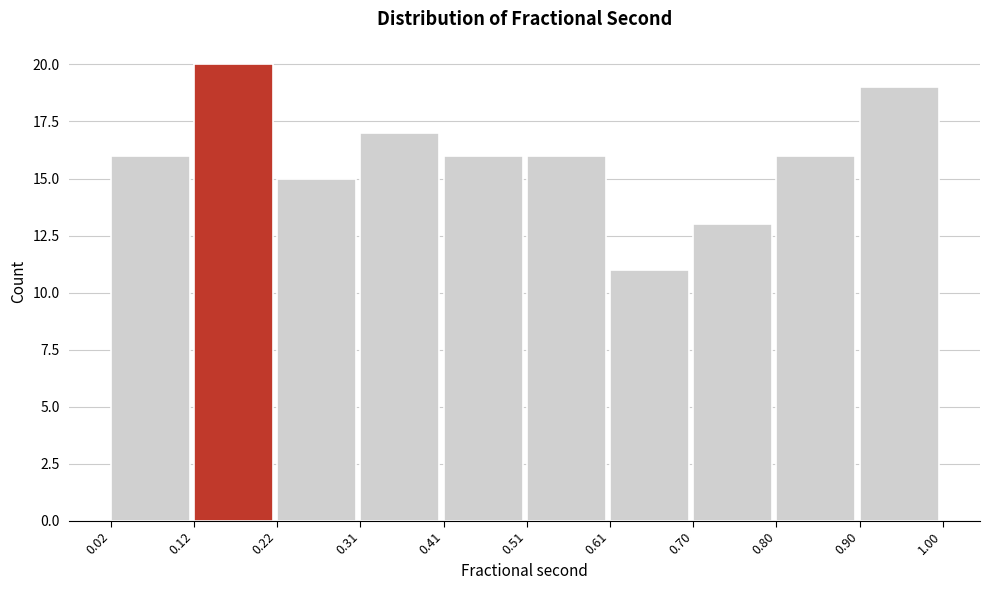

Over which range of the x-axis is the bar tallest?

0.12 to 0.22